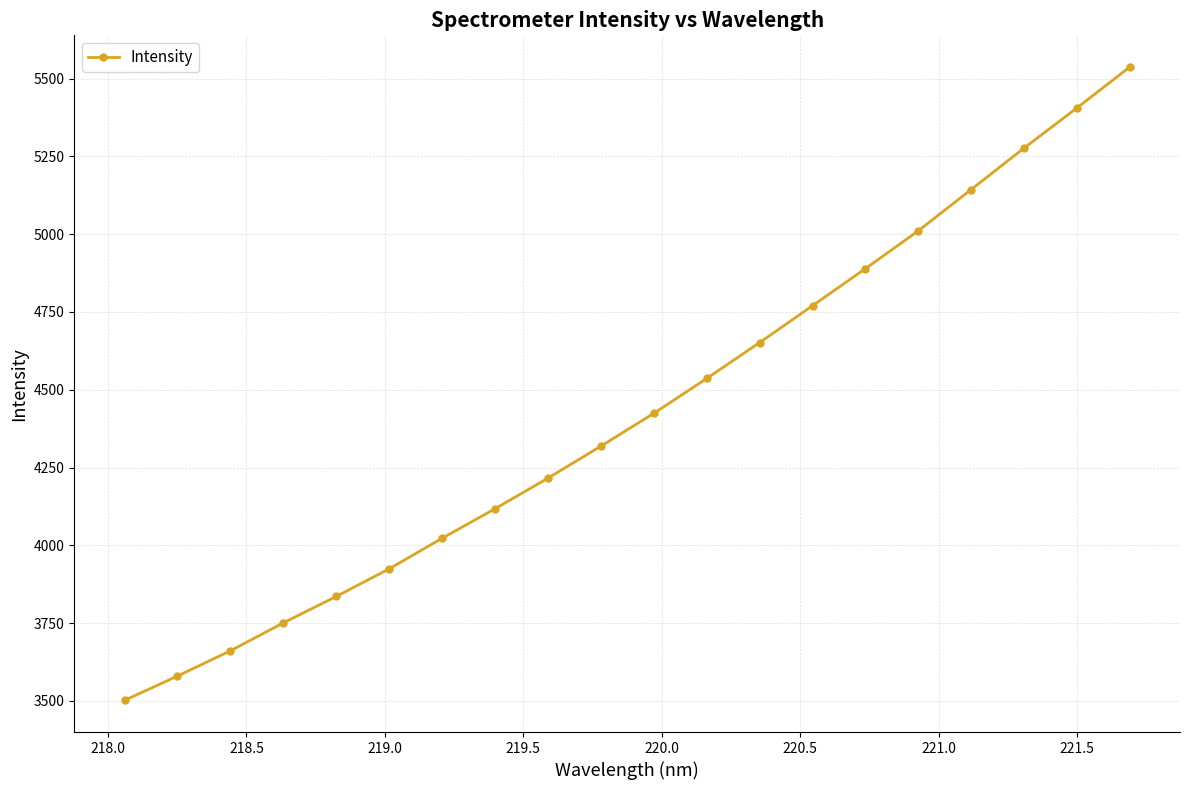

What is the greatest value displayed?

5537.1